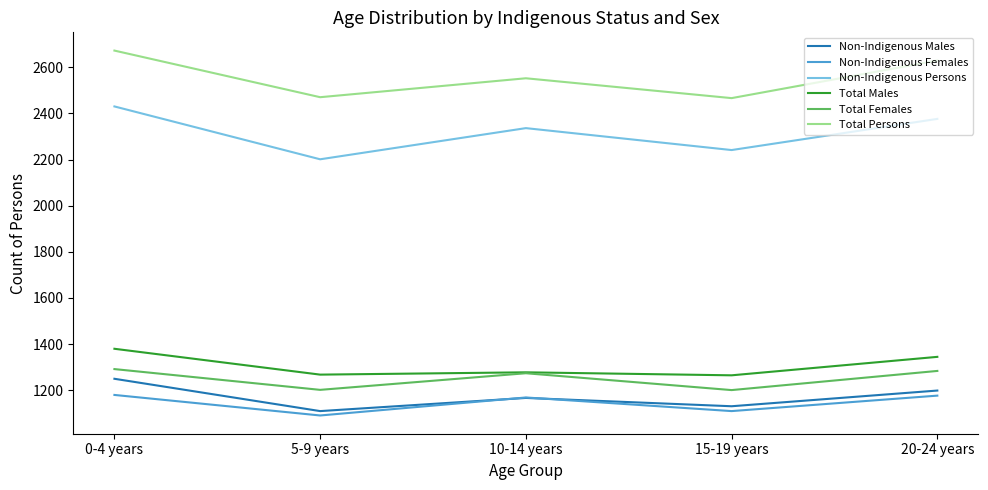

True or false: Non-Indigenous Persons and Non-Indigenous Females intersect in this chart.

False